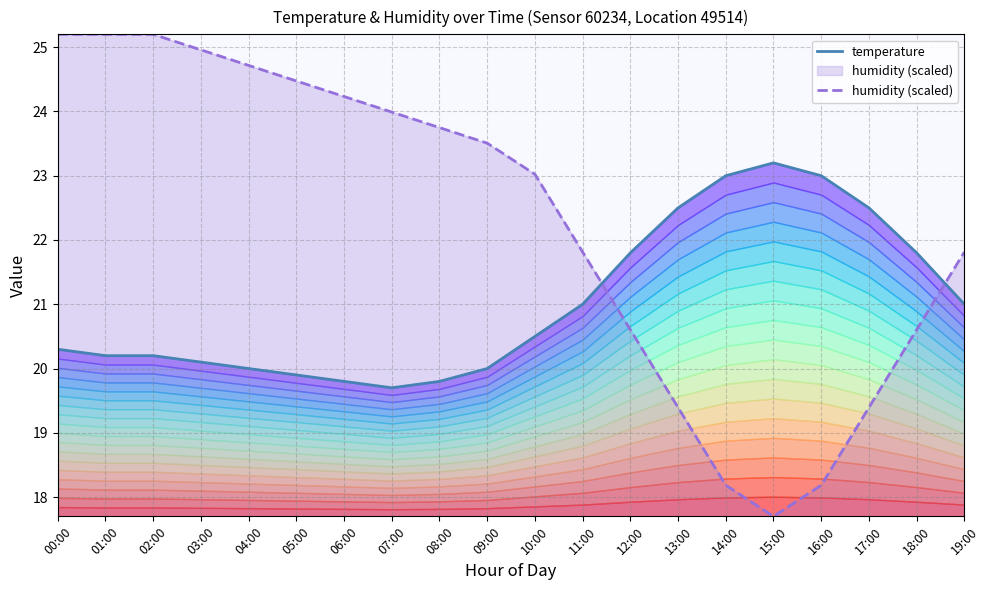

The value of temperature at 19:00 is 21.0. True or false?

True